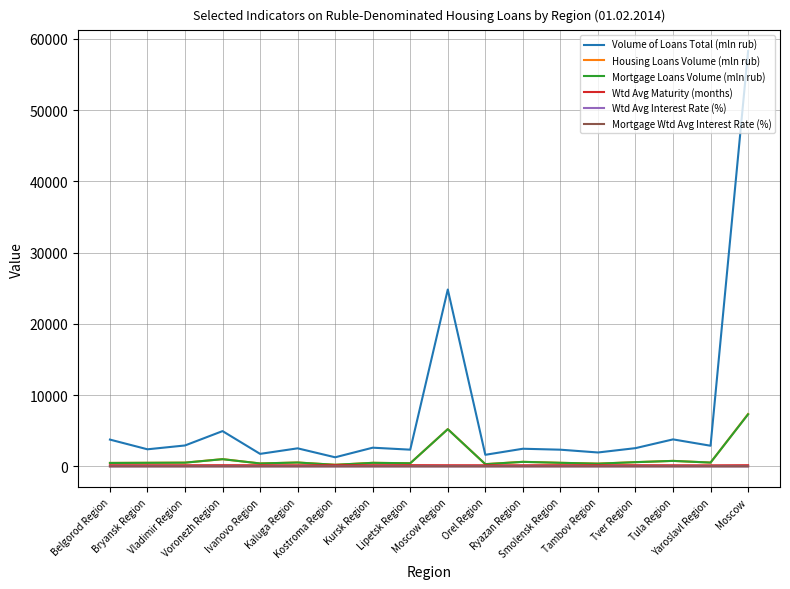

Which series has the largest total across all categories?

Volume of Loans Total (mln rub)